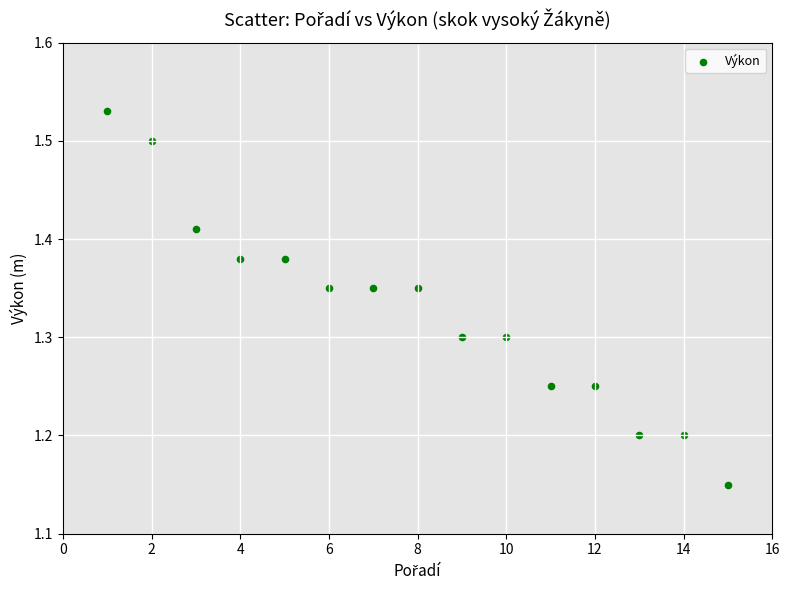

What is the range of X values (max minus min)?

14.0